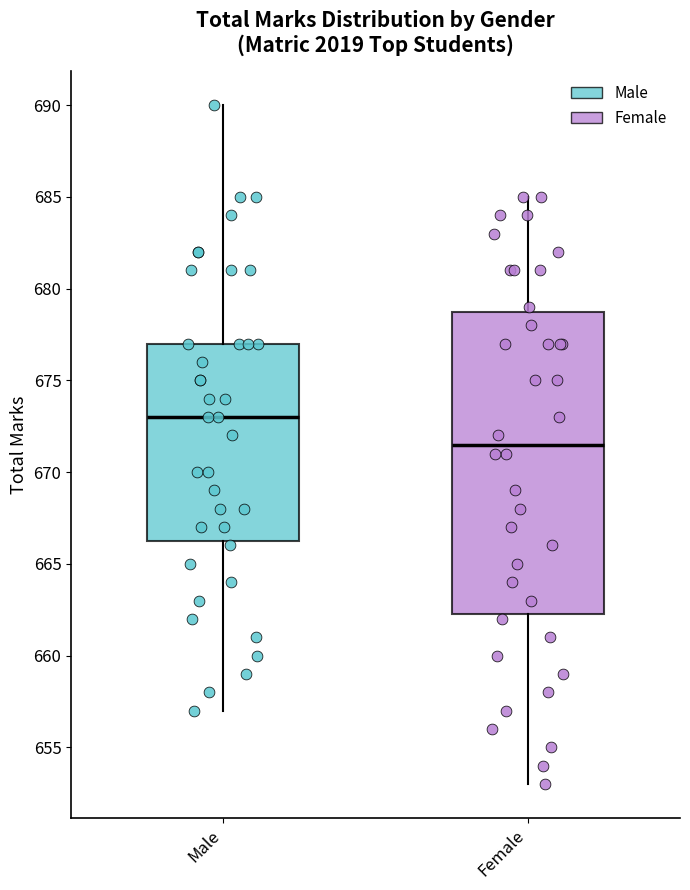

Reading left to right, read every box against the y-axis: the position of its median line, the range the box covers, and the ends of its whiskers. The values are not printed on the chart, so give them approximately, as read against the axis.

Male: median 673.0, box 666.5 to 677.0, whiskers 657.0 to 690.0
Female: median 671.5, box 662.5 to 679.0, whiskers 653.0 to 685.0